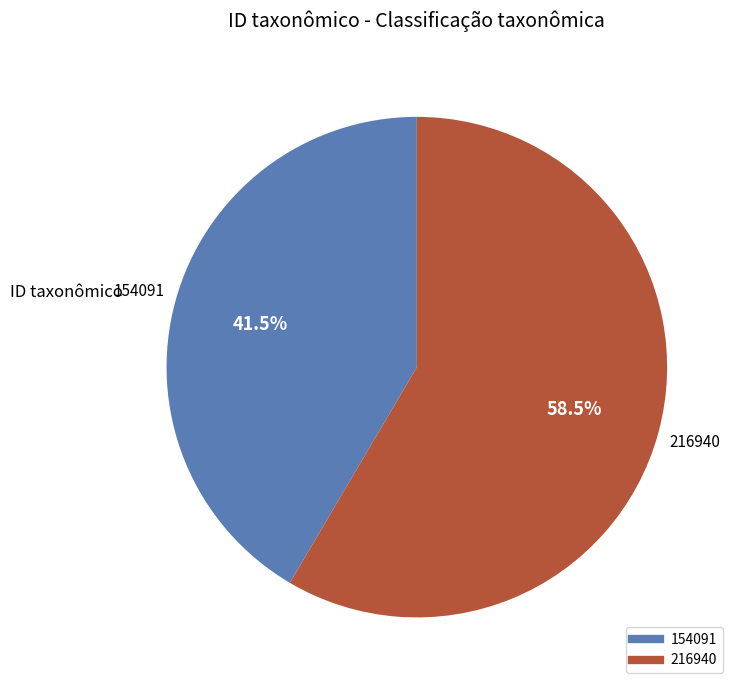

Combined, what portion of the pie is 154091 and 216940?

100.0%